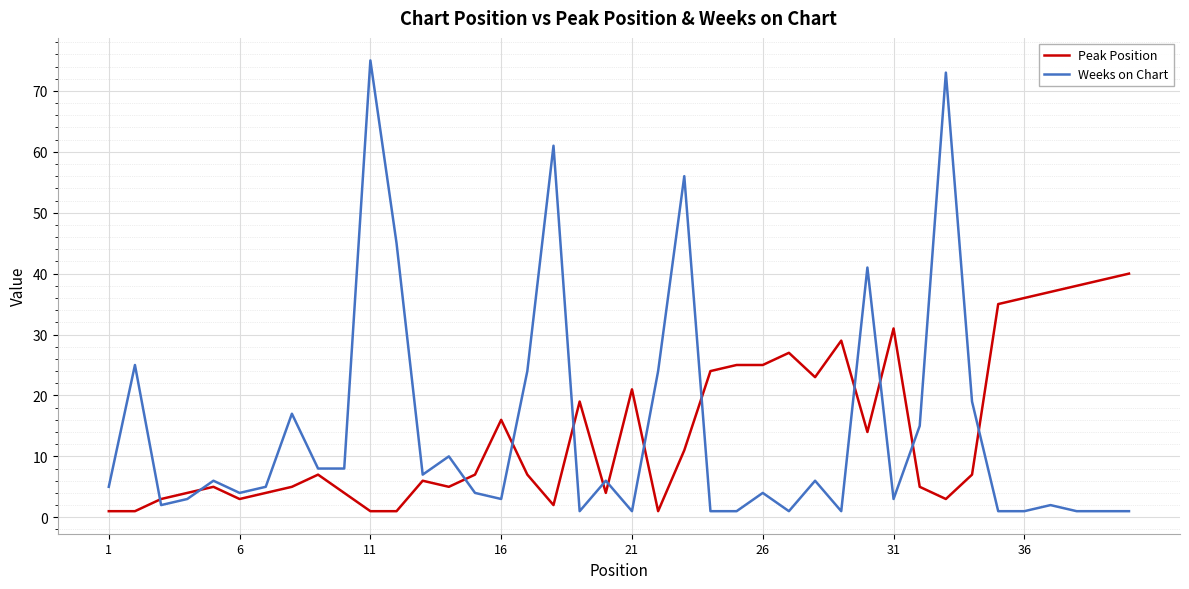

Which series ends up on top after the final intersection of Peak Position and Weeks on Chart?

Peak Position